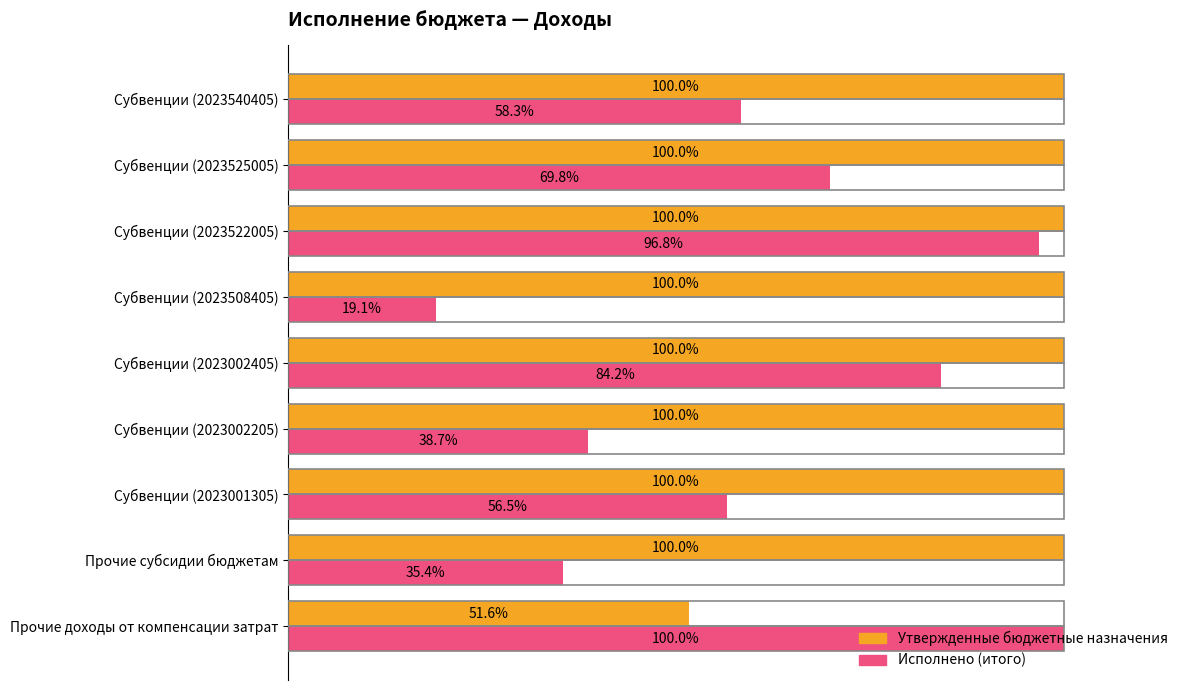

Where is Исполнено (итого) nearest to the value 59?

Субвенции (2023540405)